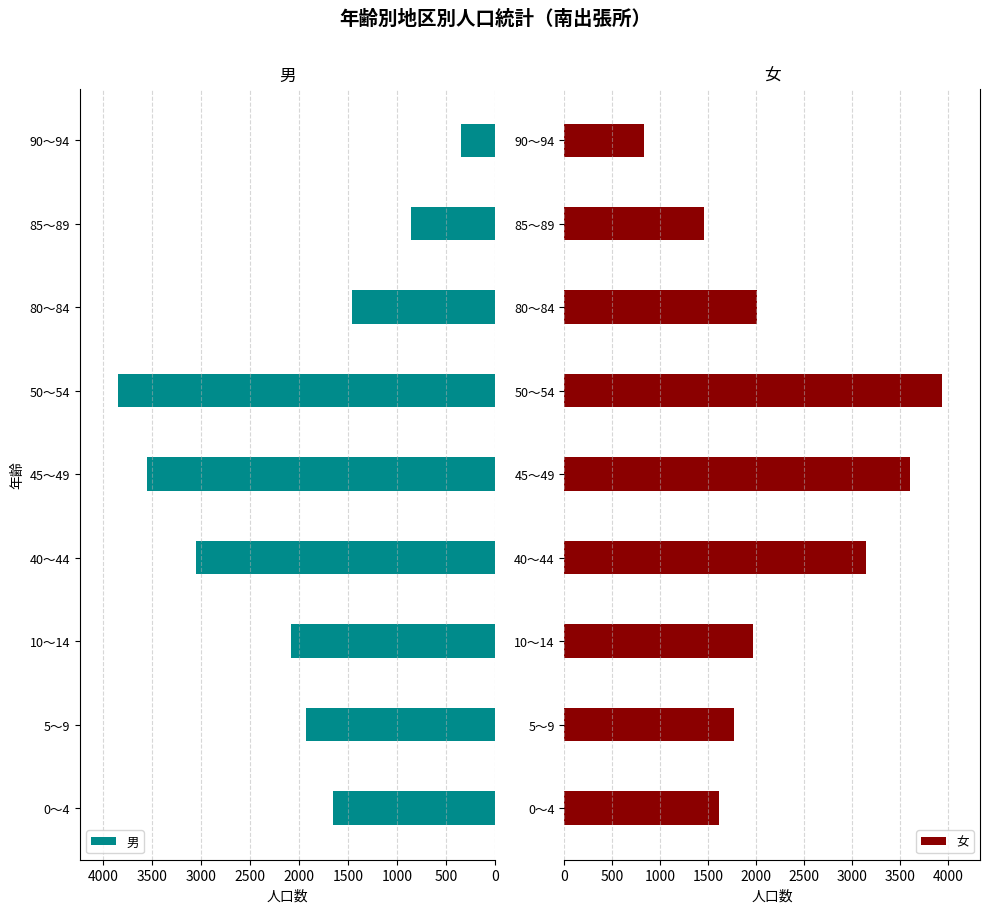

What is the sum of all 男 values?

18781